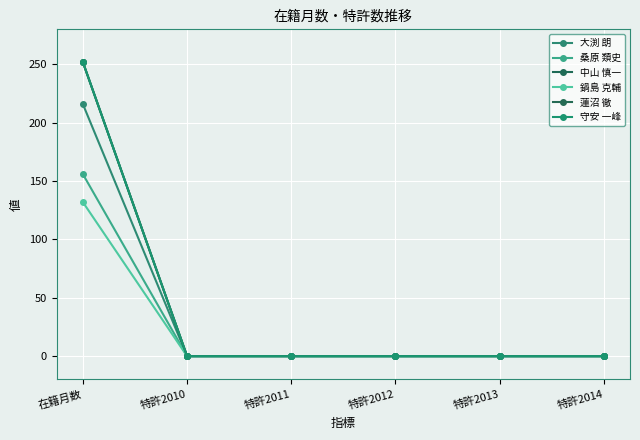

True or false: 大渕 朗 and 守安 一峰 cross at least once.

False